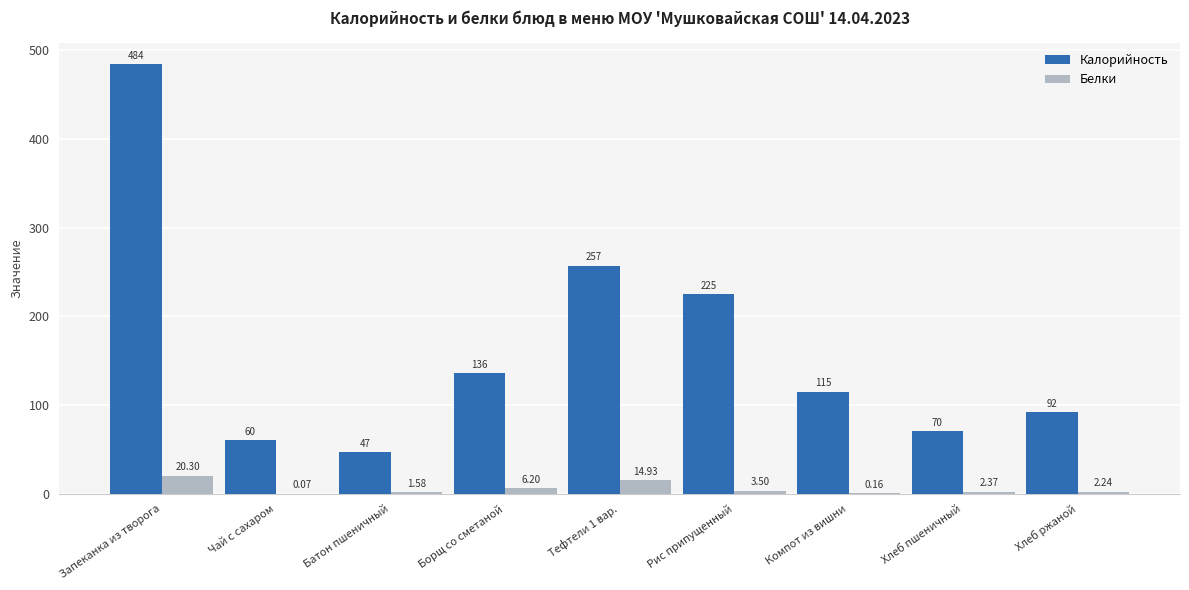

What is the highest value of the Белки series?

20.3